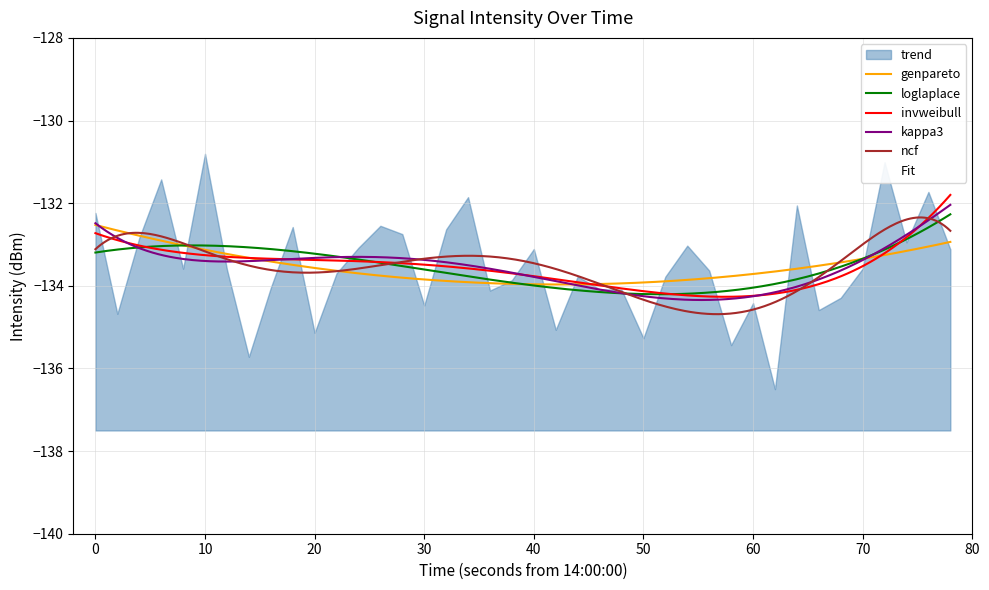

The chart shows a value of -30.3 at 20. True or false?

False